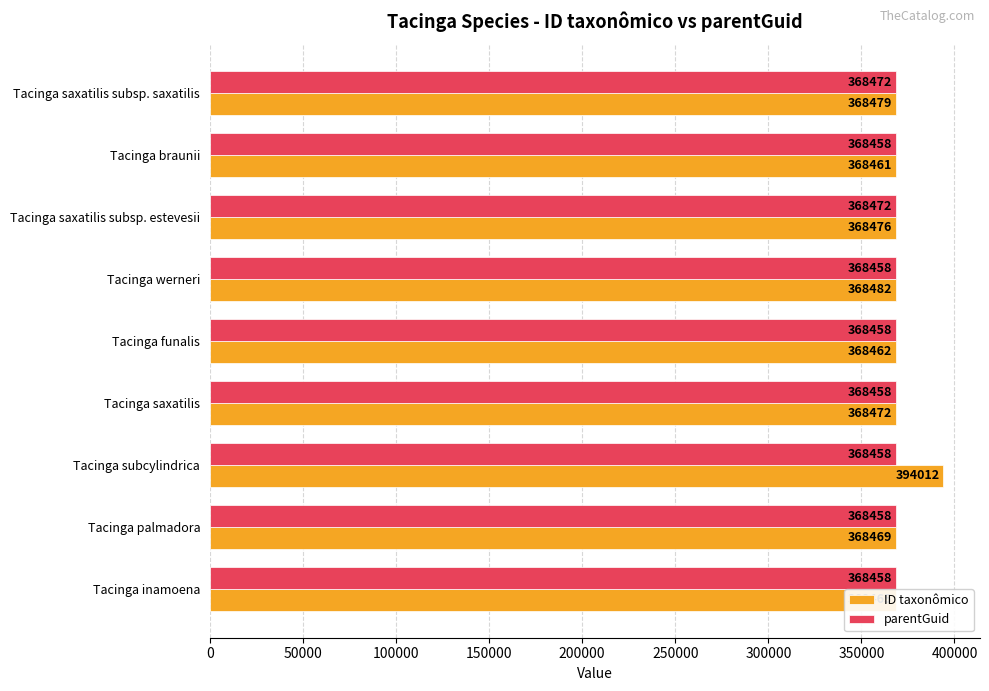

Rank the series by their average value, from highest to lowest.

ID taxonômico, parentGuid